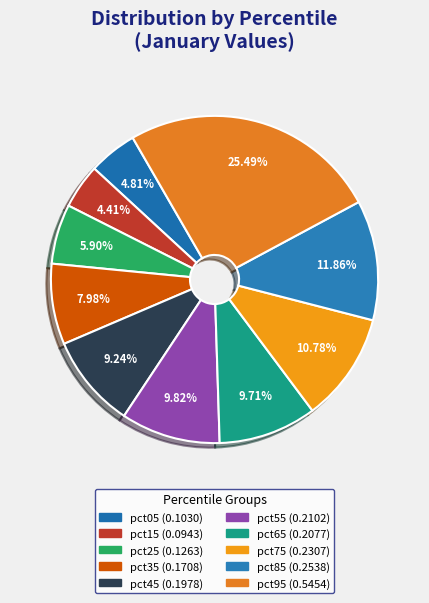

To the nearest percent, what is the combined percentage of pct85 and pct25?

18%